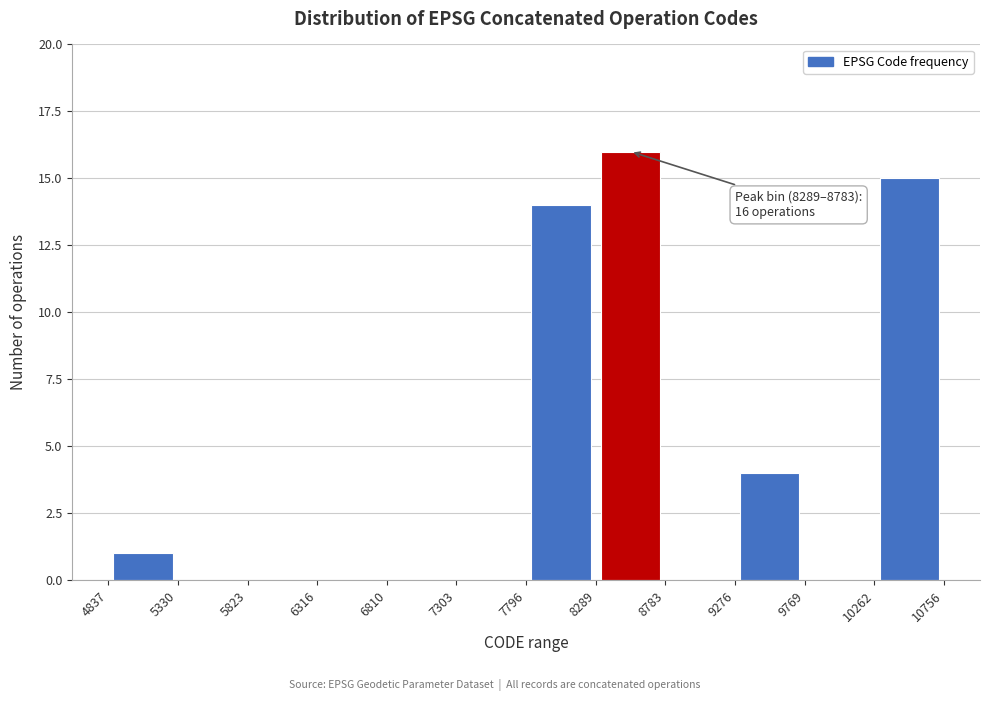

Which range on the x-axis has the tallest bar?

8289 to 8783